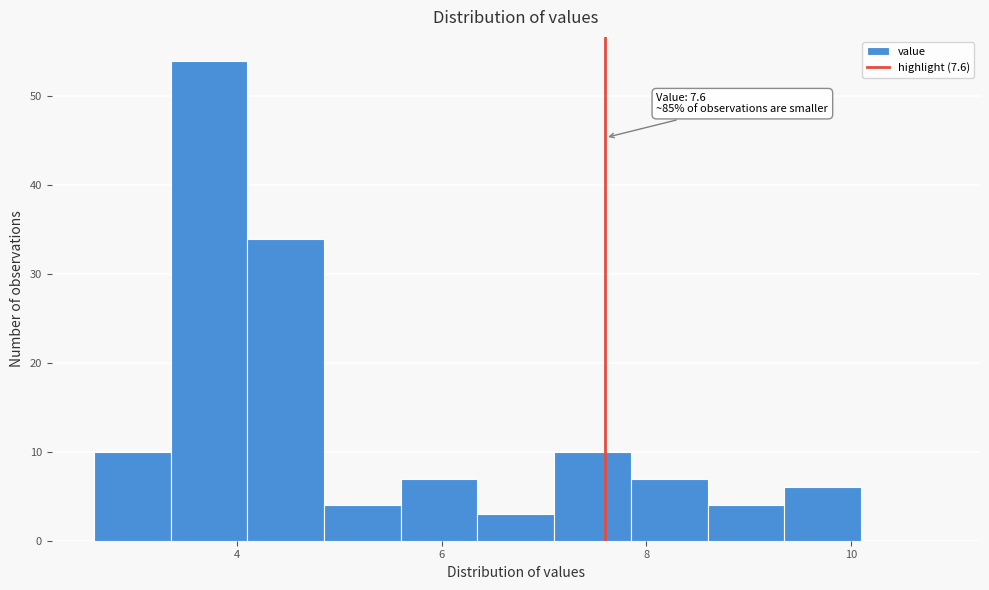

Read against the x-axis, roughly where is the centre of the tallest bar?

3.8